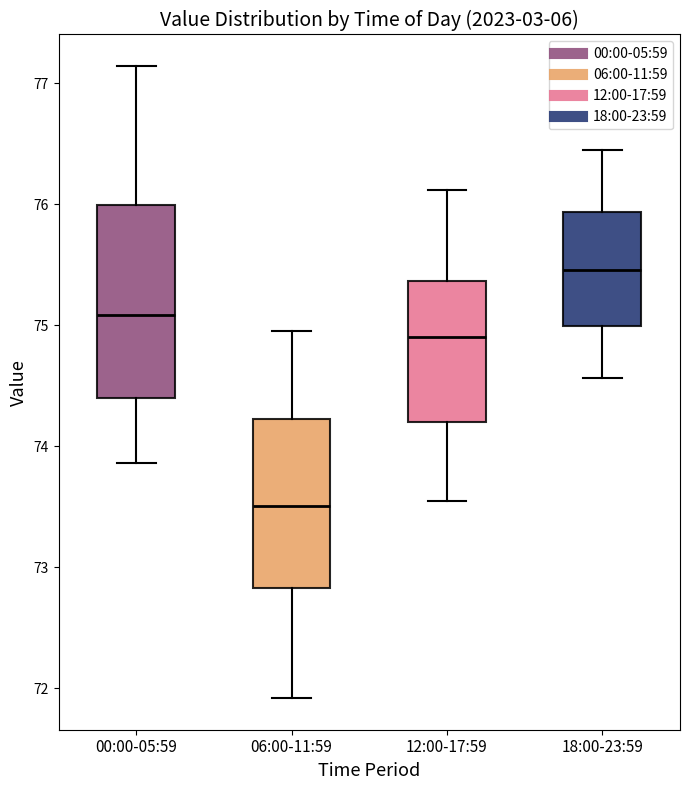

Reading left to right, transcribe this box plot: for each box, give where its median line is, the range the box spans, and where its two whiskers end, as read against the y-axis. The values are not printed on the chart, so give them approximately, as read against the axis.

00:00-05:59: median 75.1, box 74.4 to 76.0, whiskers 73.9 to 77.1
06:00-11:59: median 73.5, box 72.8 to 74.2, whiskers 71.9 to 75.0
12:00-17:59: median 74.9, box 74.2 to 75.4, whiskers 73.6 to 76.1
18:00-23:59: median 75.5, box 75.0 to 75.9, whiskers 74.6 to 76.5